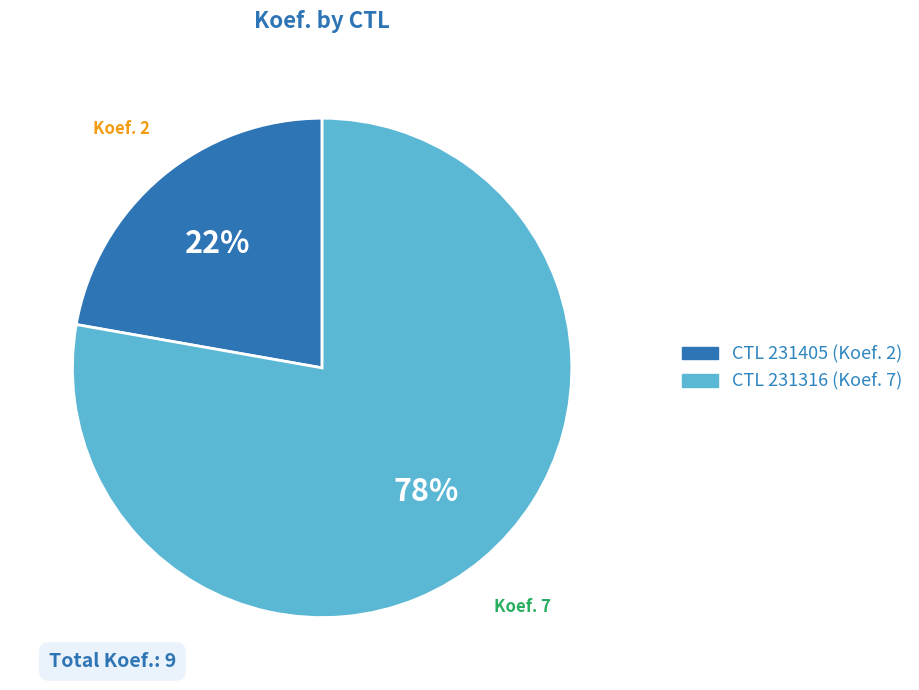

To the nearest percent, what is the difference between the largest and smallest slice percentages?

56%